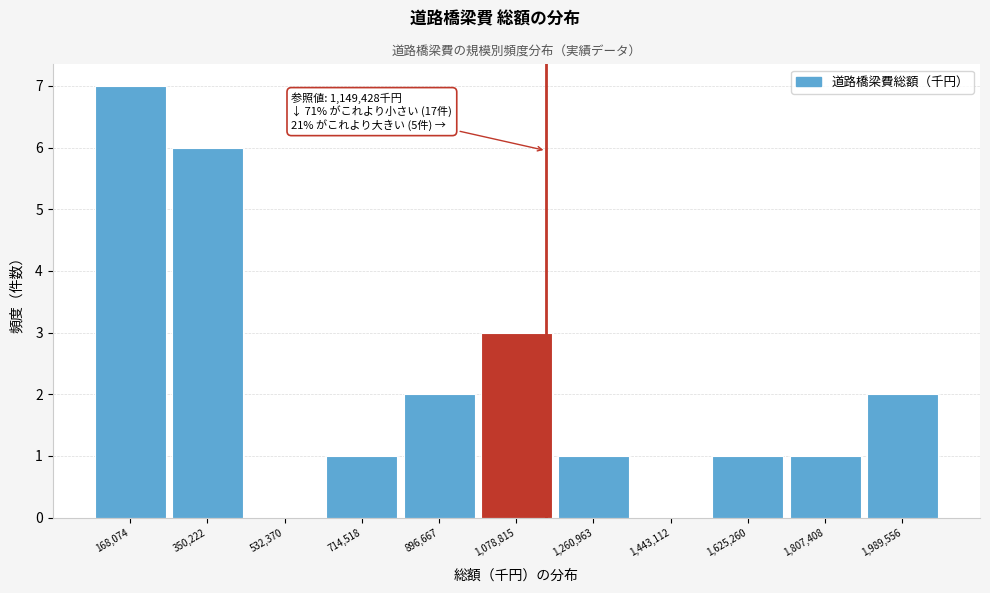

Over which range of the x-axis is the bar tallest?

80000 to 260000